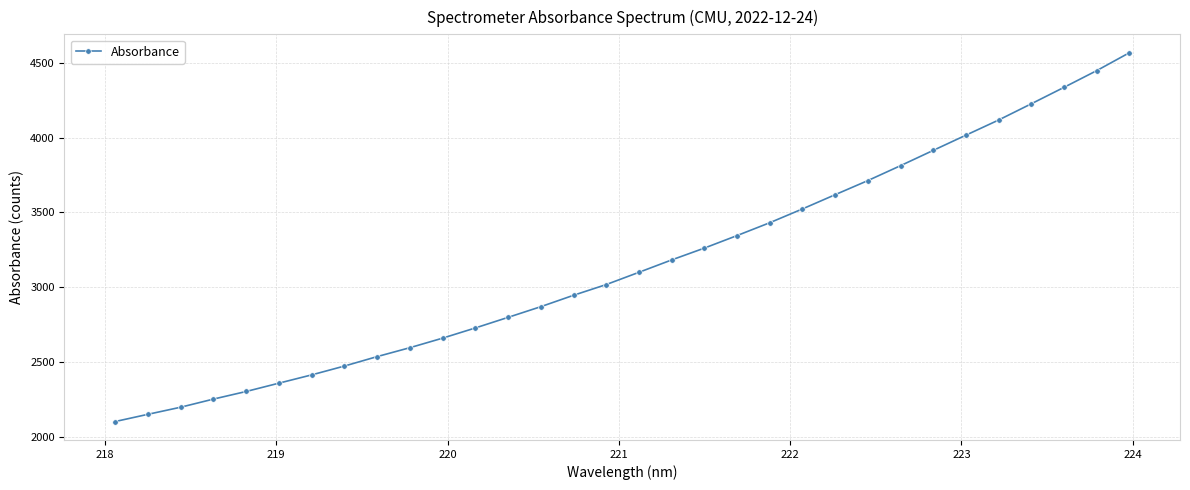

True or false: the data has more than 2 interior local peaks.

False